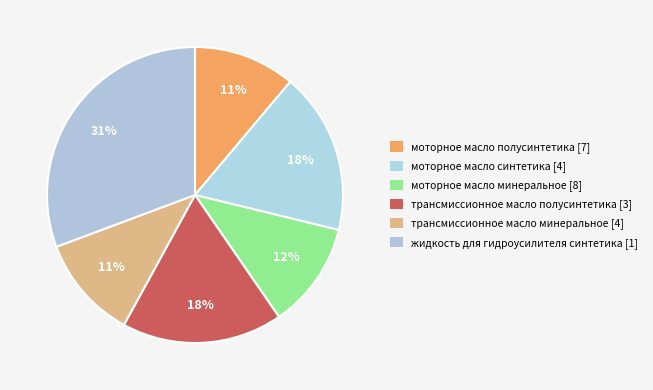

Count the number of slices in the pie.

6